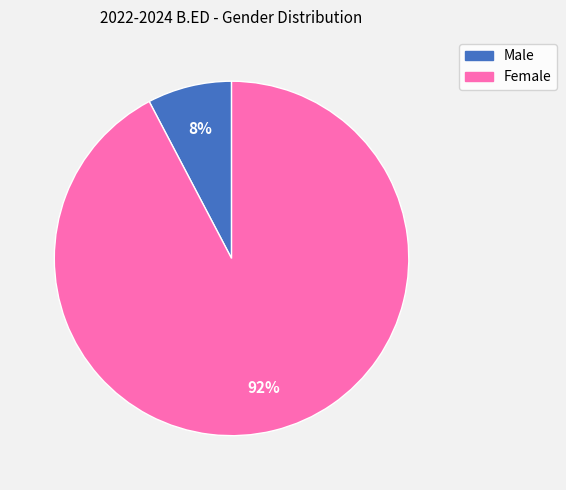

Rank the categories by value from highest to lowest.

Female, Male